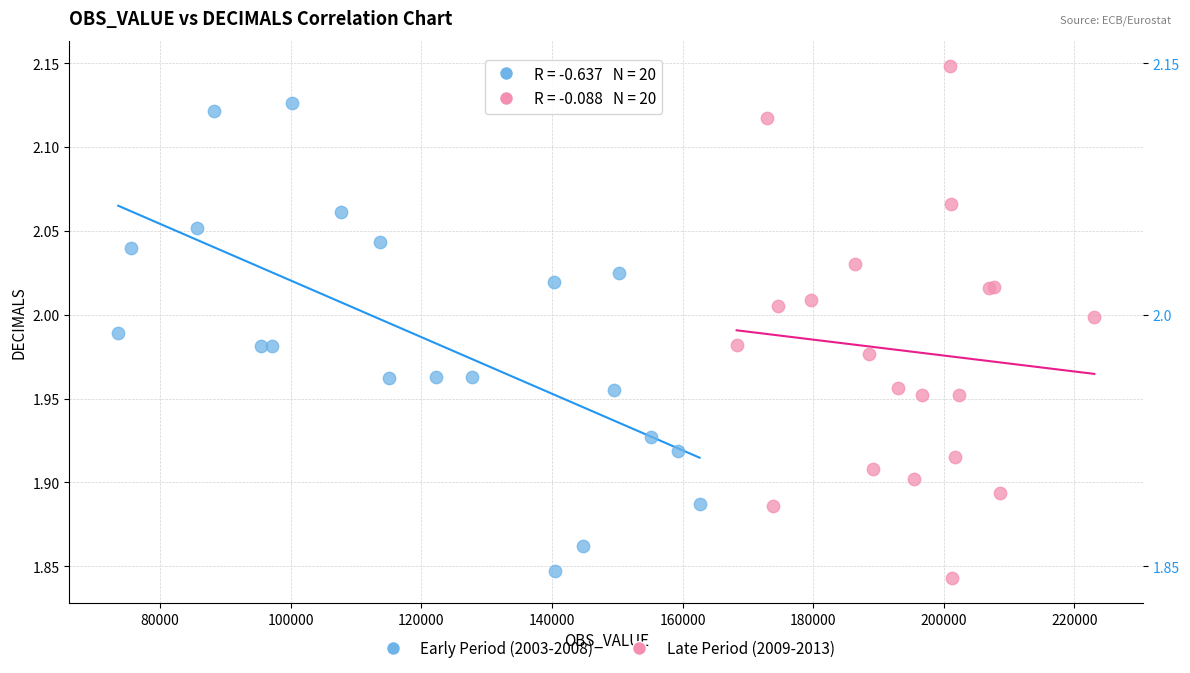

What are all the series names shown in the legend?

Early Period (2003-2008), Late Period (2009-2013)